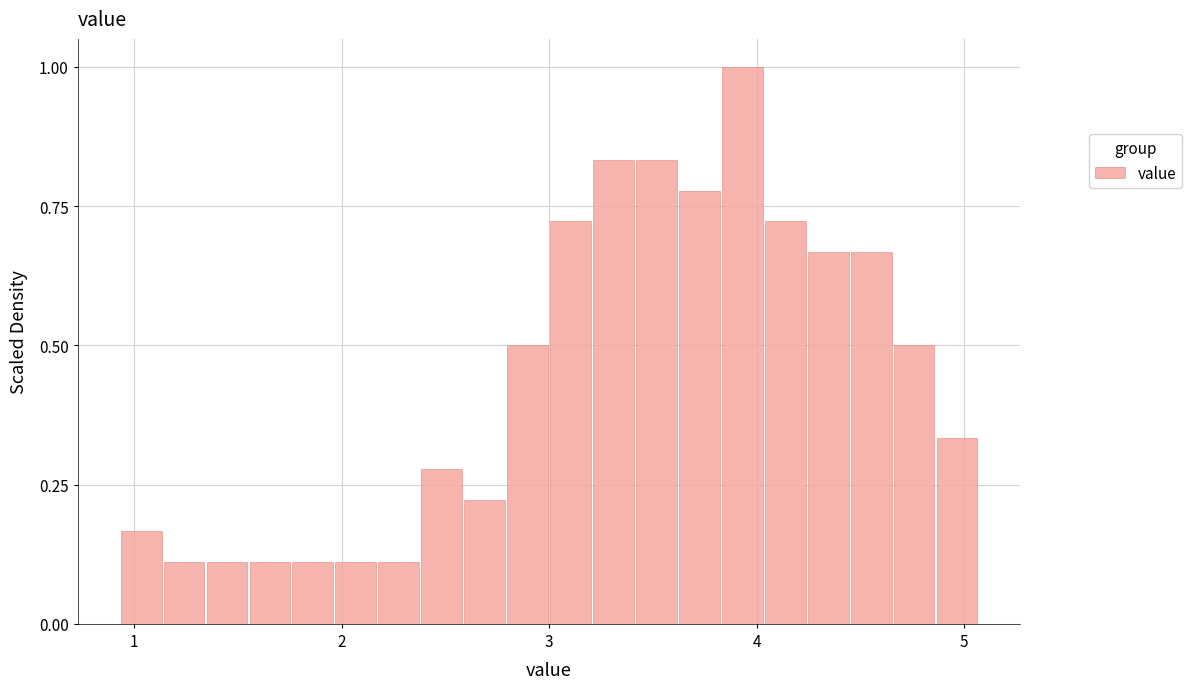

Around what value on the x-axis is the tallest bar? Give the approximate position of its centre, as read against the axis.

3.9